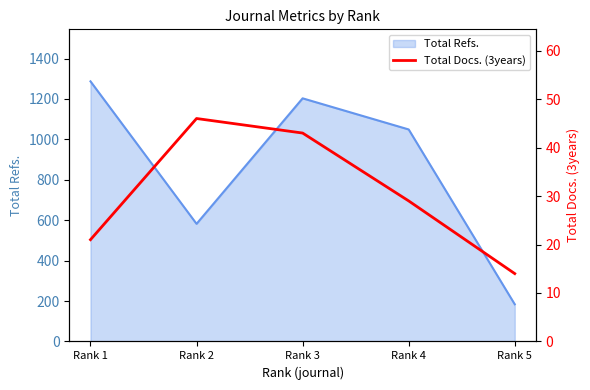

Approximately how many times larger is the value at Rank 2 compared to Rank 1?

2.2